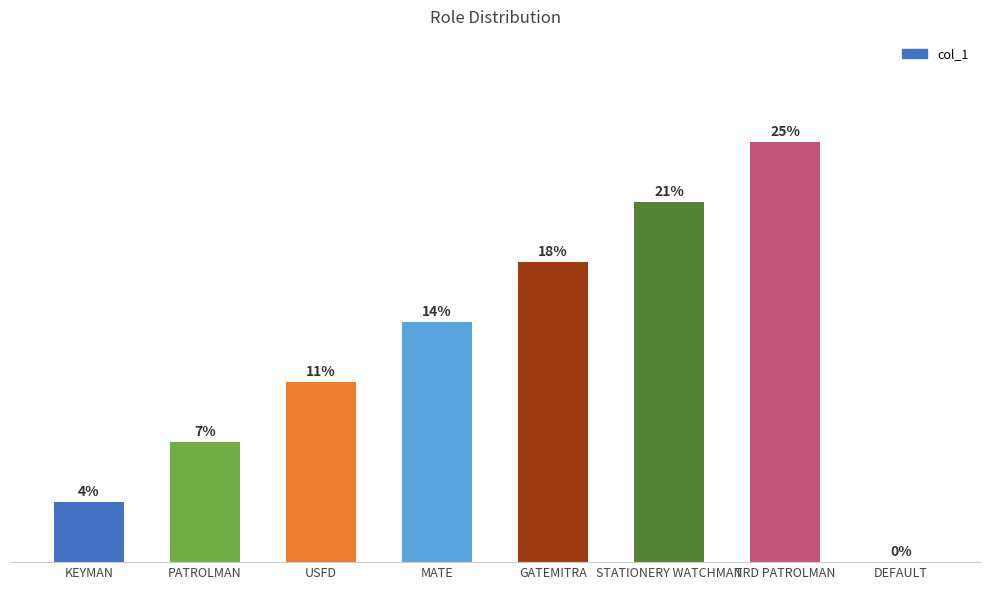

Are the bars horizontal?

No